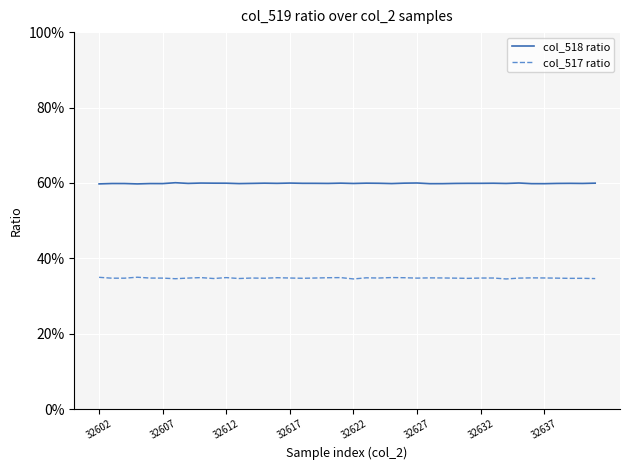

How many interior local peaks does the col_518 ratio series have?

12